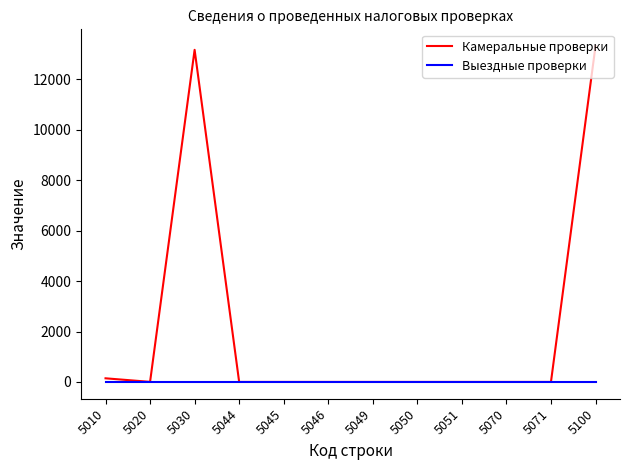

List the series in order of their peak value, highest first.

Камеральные проверки, Выездные проверки